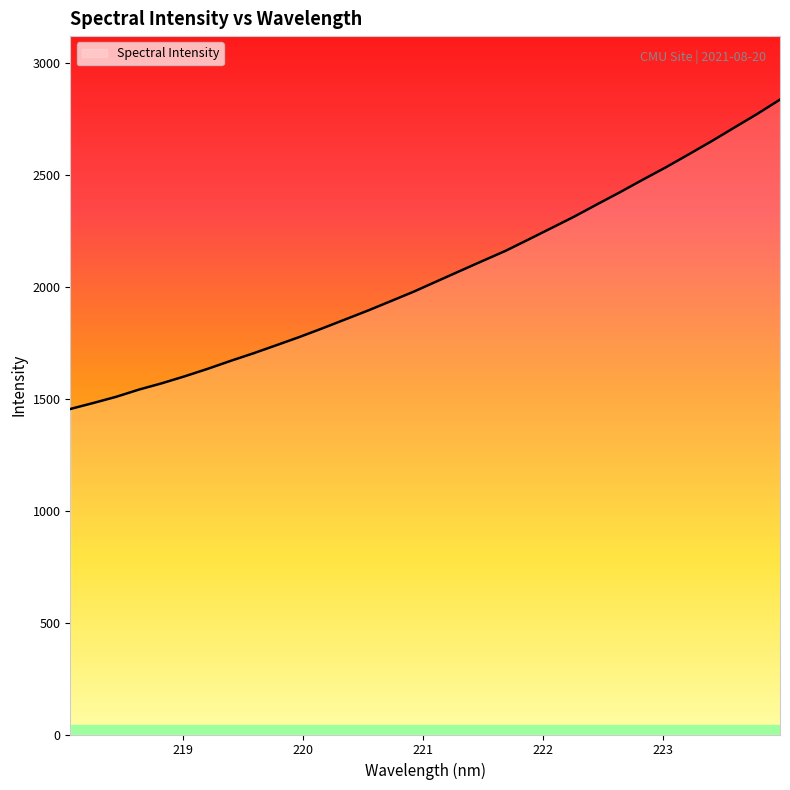

What is the maximum value shown in the chart?

2835.6